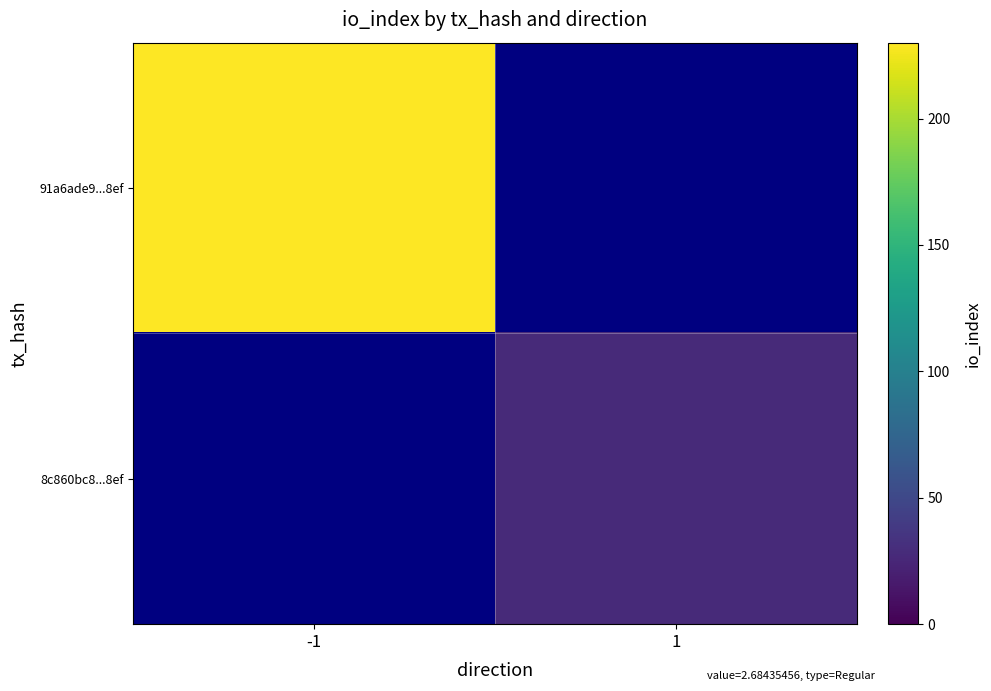

Rank the categories by 8c860bc8...8ef value from lowest to highest.

-1, 1